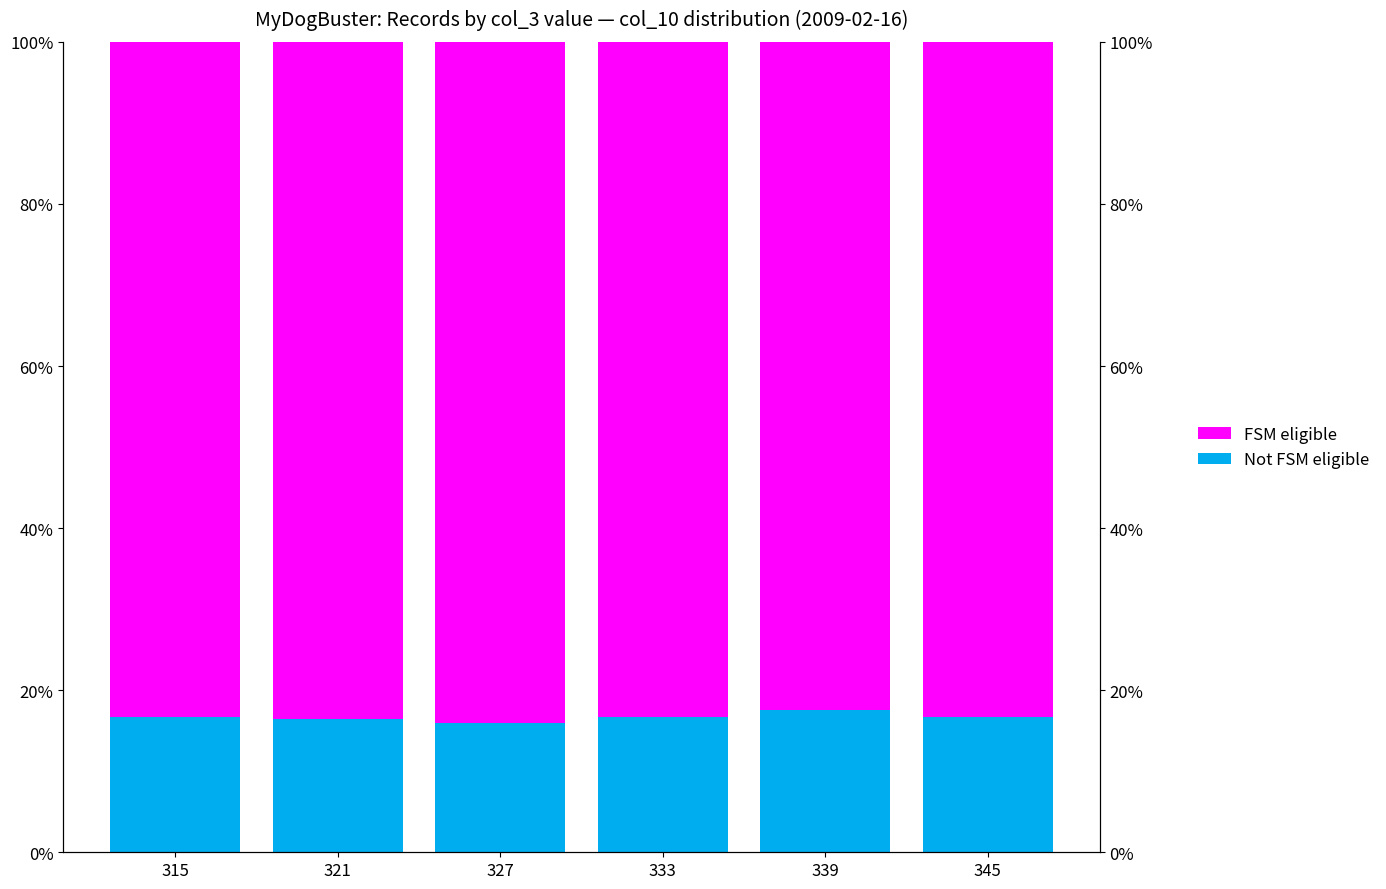

What is the average value of the FSM eligible series?

83.3